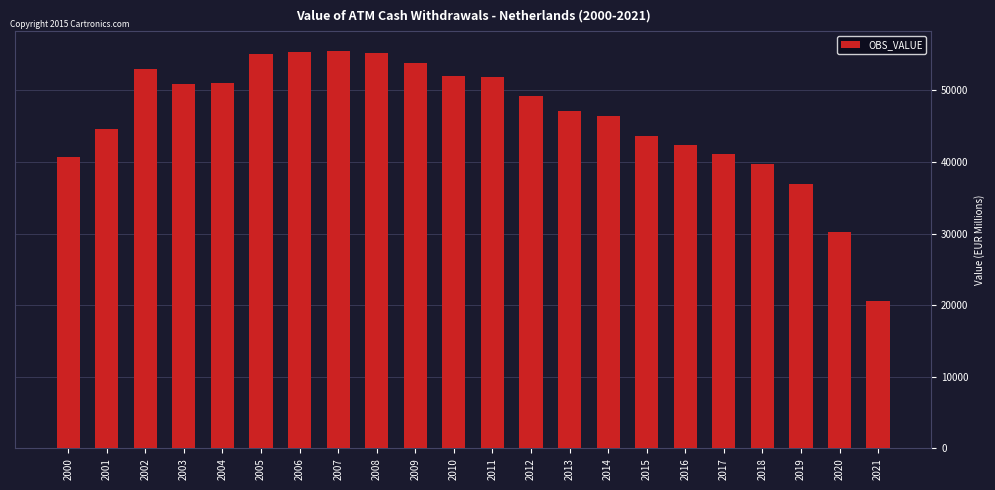

How many values are below 49200?

11